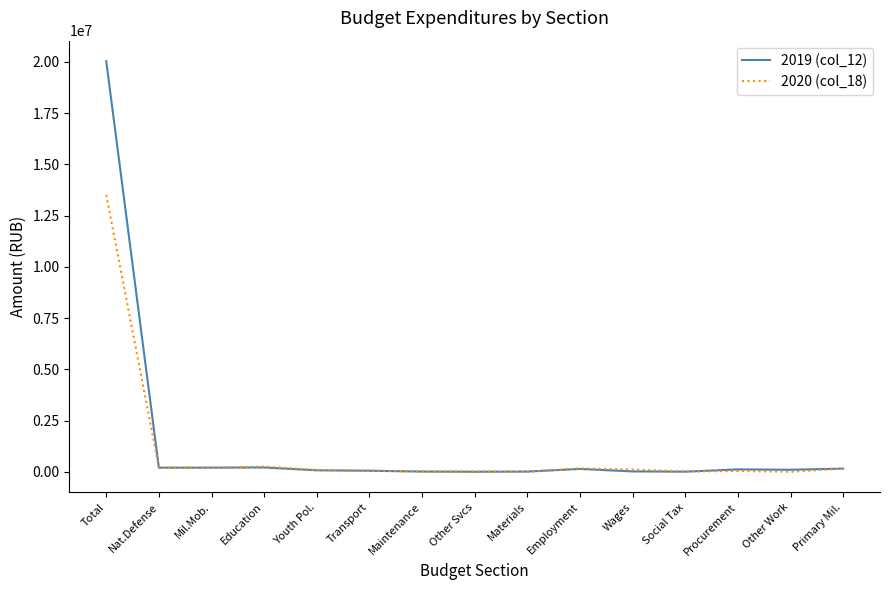

At which category is the sum across all series the highest?

Total